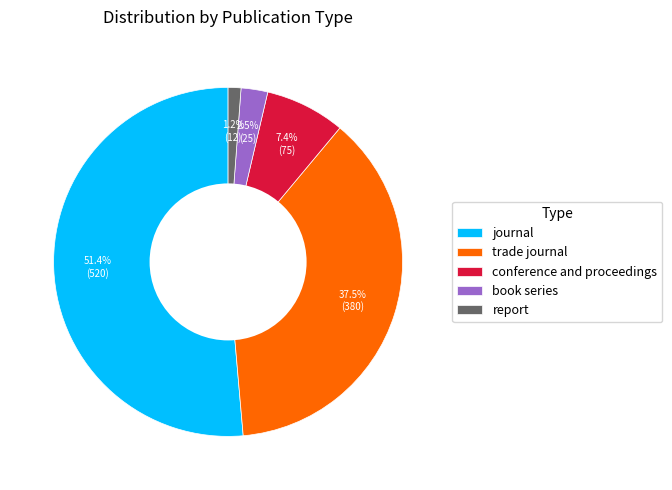

What is the smallest slice in the pie chart?

report